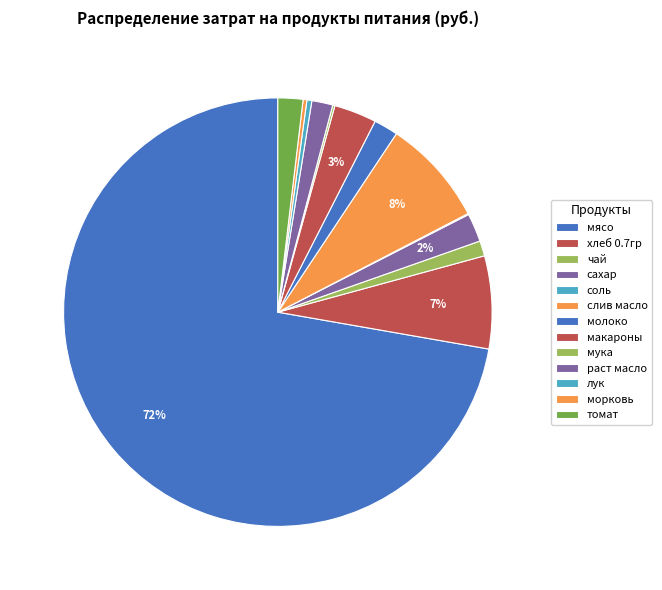

Is there any slice that represents more than half of the pie?

Yes